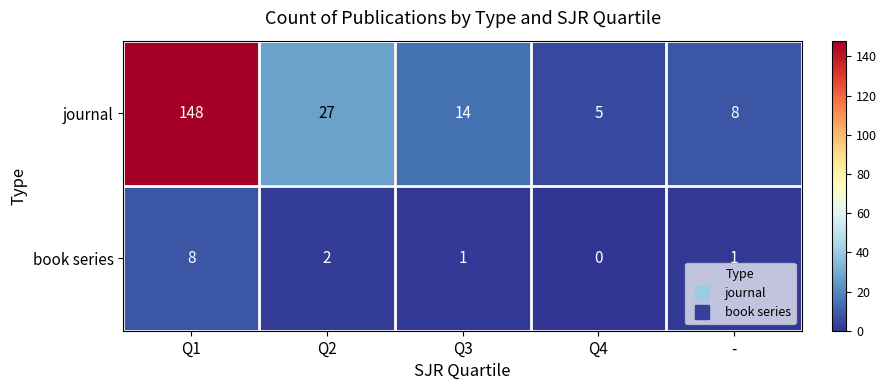

Which series has the widest spread of values?

journal